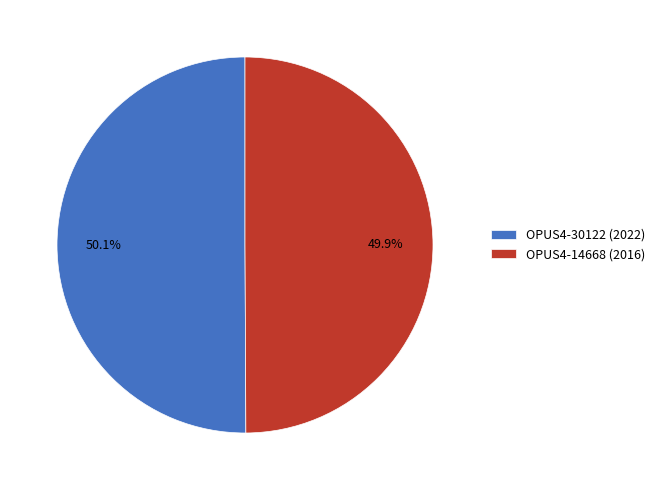

What is the ratio of the value at OPUS4-30122 (2022) to the value at OPUS4-14668 (2016)?

1.0